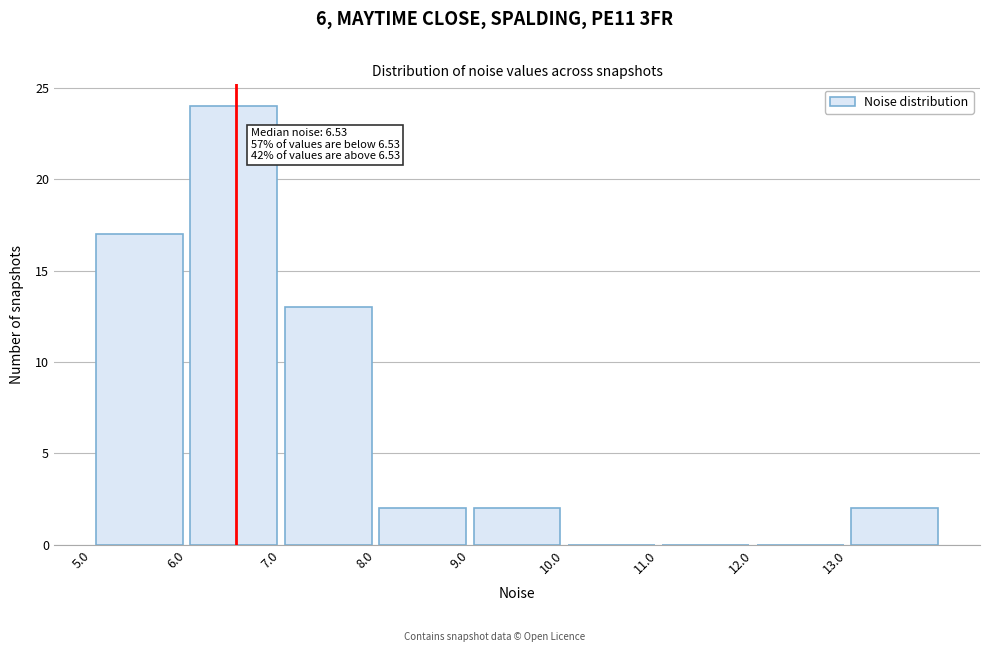

Which range on the x-axis has the tallest bar?

6 to 7